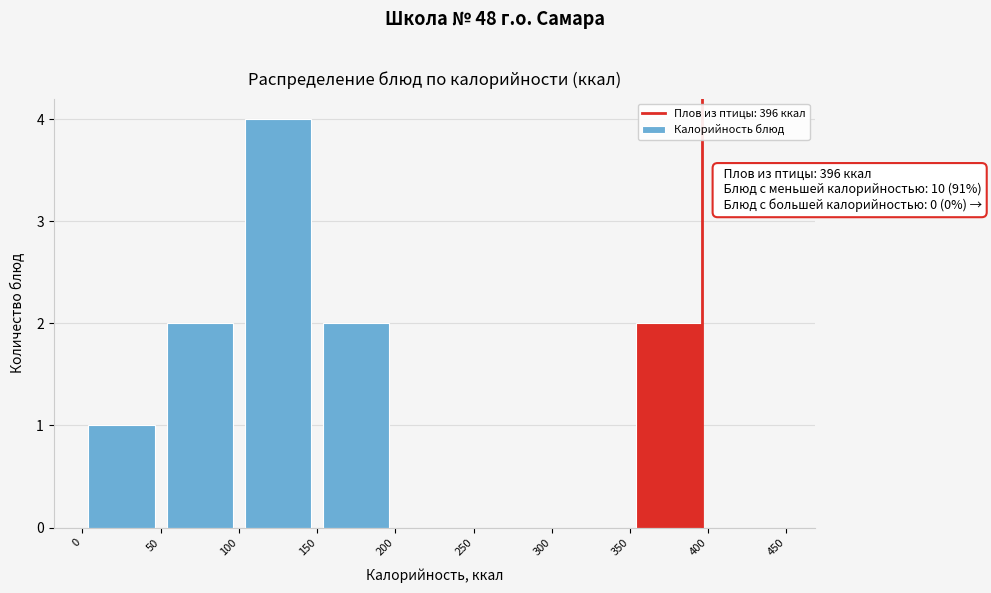

Over which range of the x-axis is the bar tallest?

100 to 150